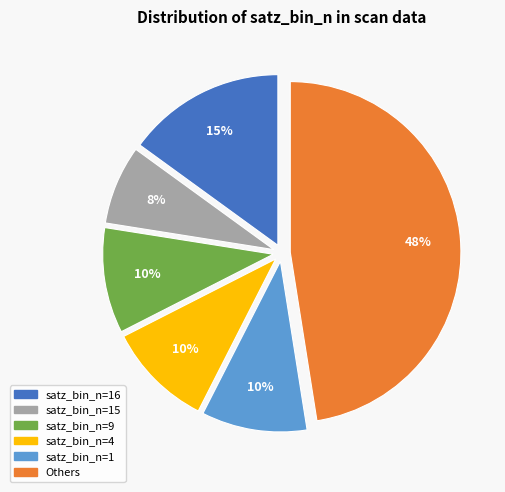

To the nearest percent, what is the average slice percentage?

17%